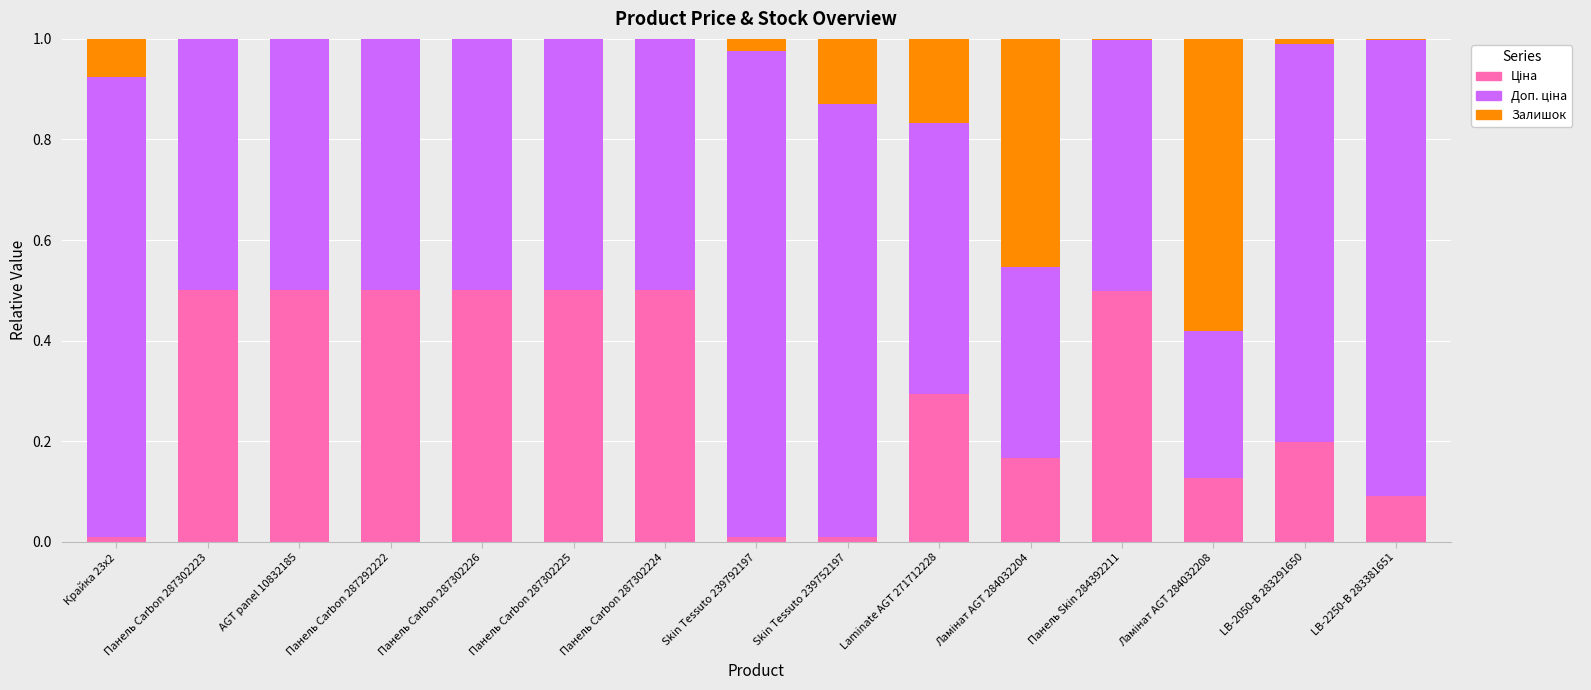

How many categories are shown in the chart?

15